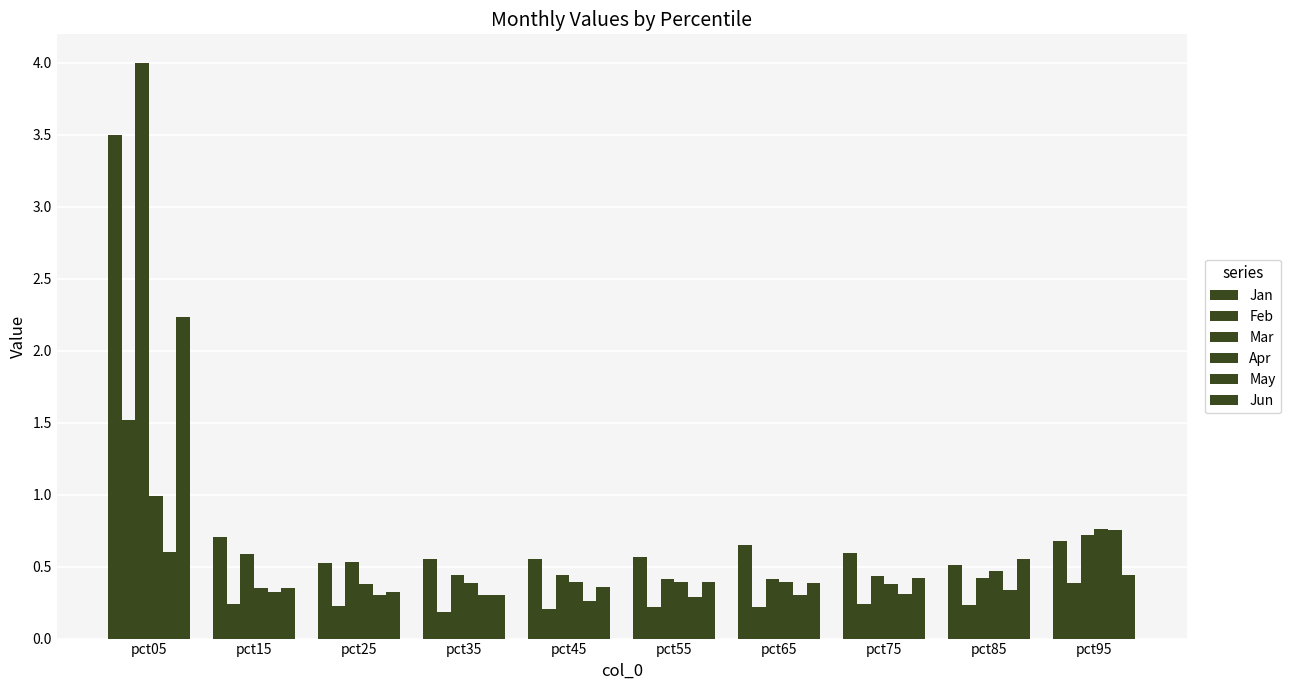

What is the total value across all series at pct15?

2.6